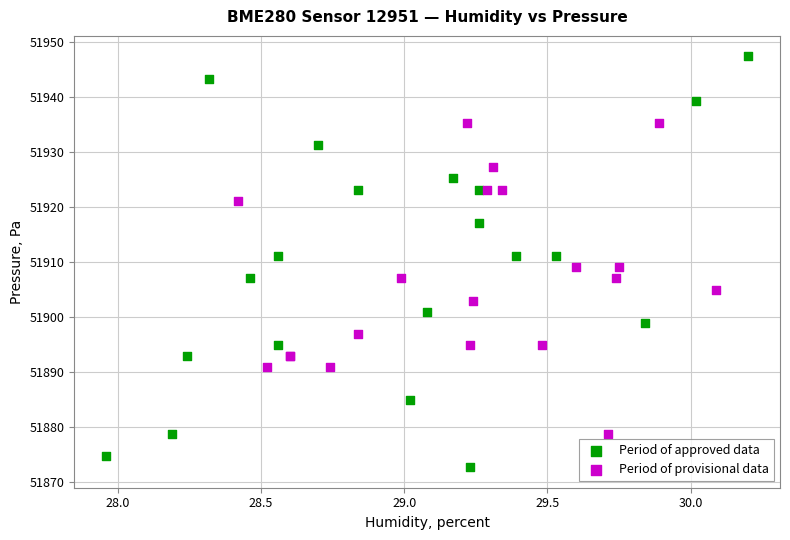

Which series reaches the maximum Y coordinate?

Period of approved data